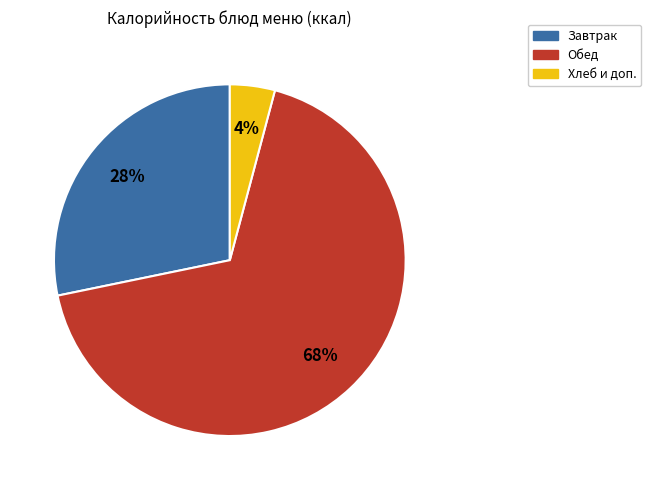

To the nearest percent, what is the average slice percentage?

33%